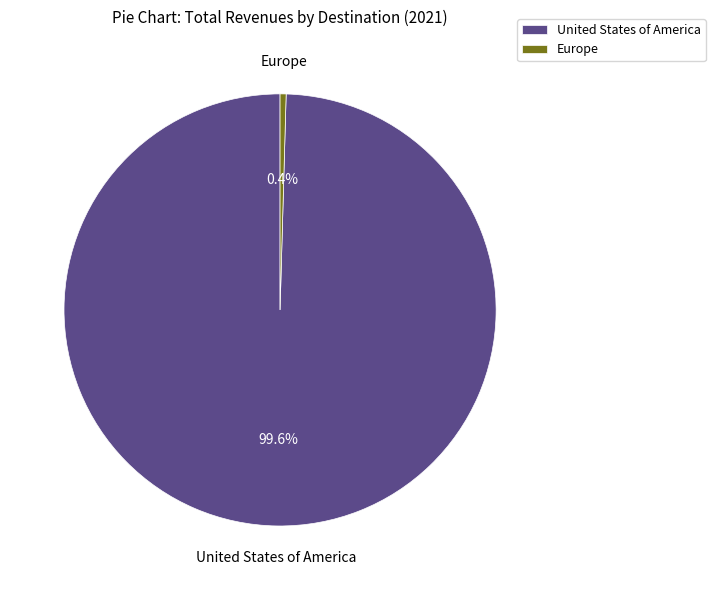

To the nearest percent, what is the combined percentage of Europe and United States of America?

100%